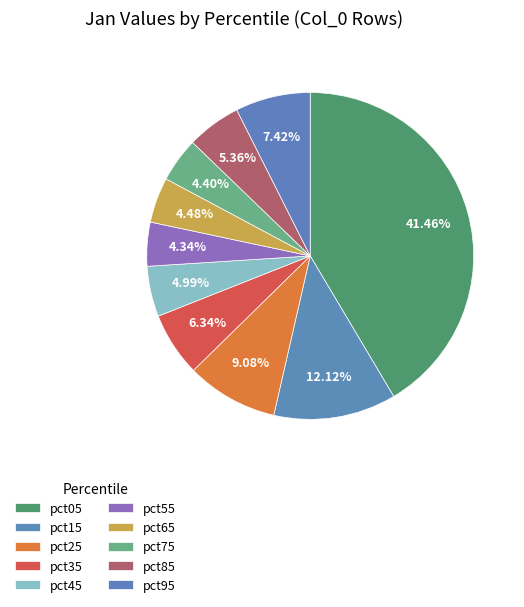

To the nearest percent, what is the difference between the largest and smallest slice percentages?

37%